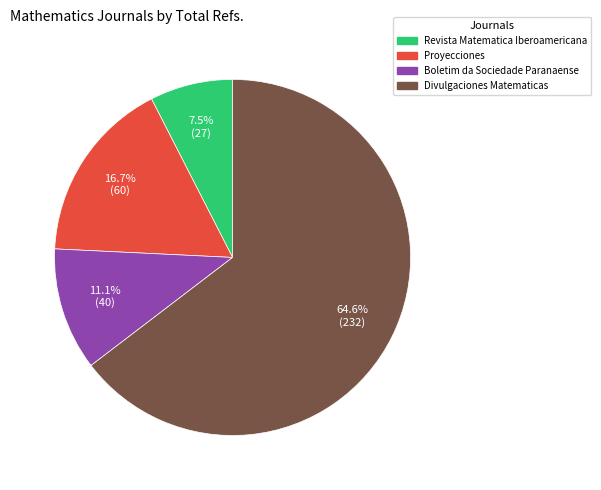

How many slices are in this pie chart?

4